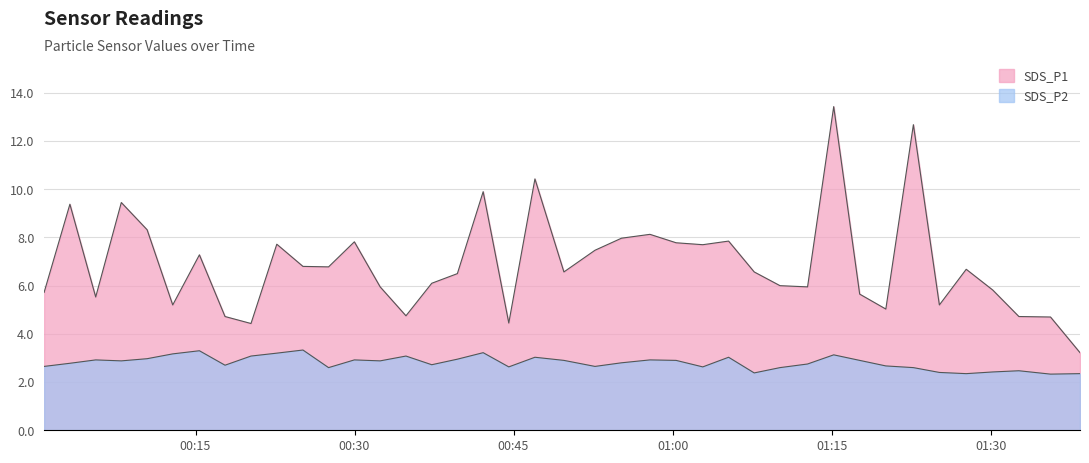

What is the difference between the SDS_P2 values at 2022/05/11 01:32:40 and 2022/05/11 00:57:52?

0.4